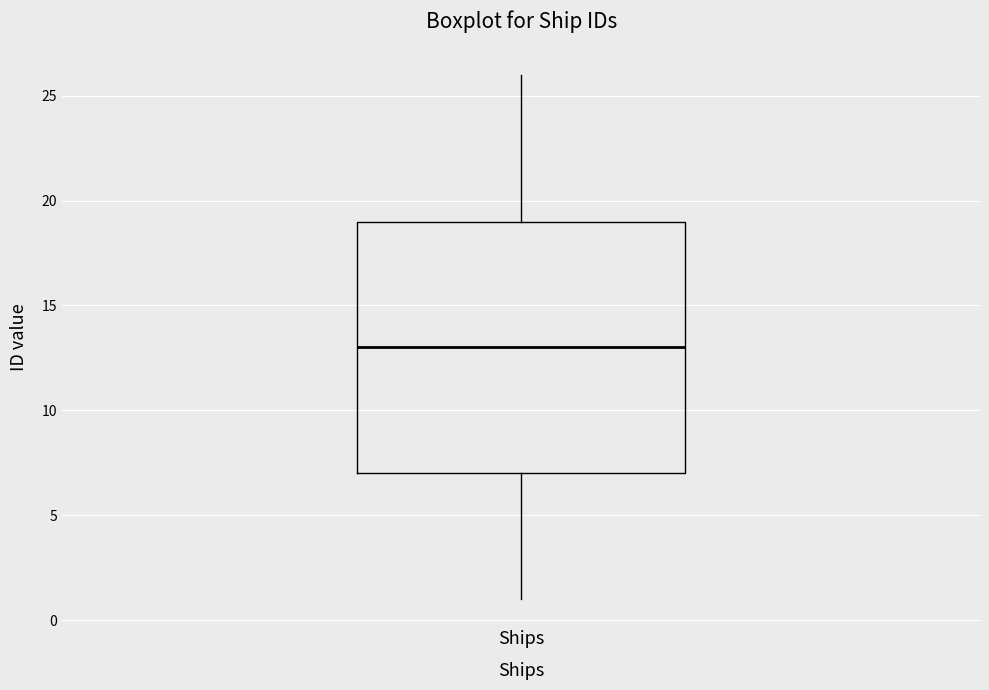

Read this box plot against the y-axis: the position of the median line, the range covered by the box, and the ends of both whiskers. The values are not printed on the chart, so give them approximately, as read against the axis.

median 13, box 7 to 19, whiskers 1 to 26